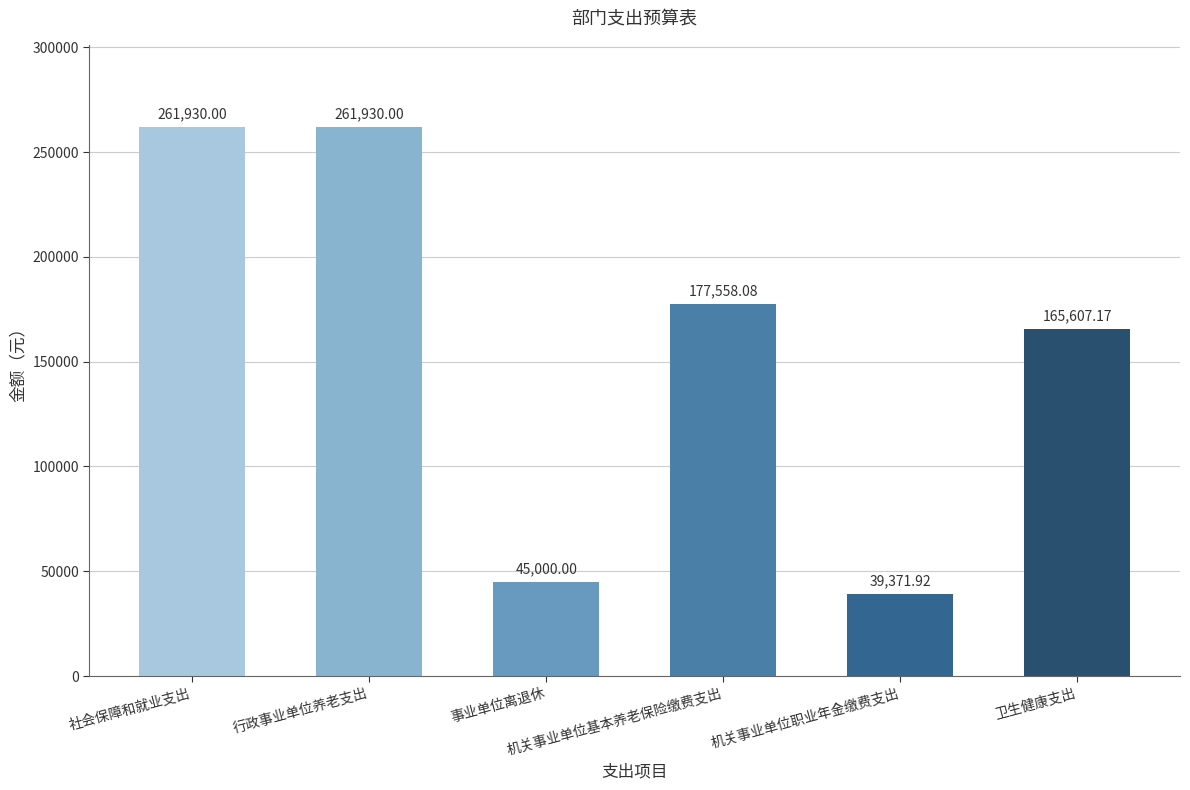

What is the value of the 2nd bar from the left?

261930.0